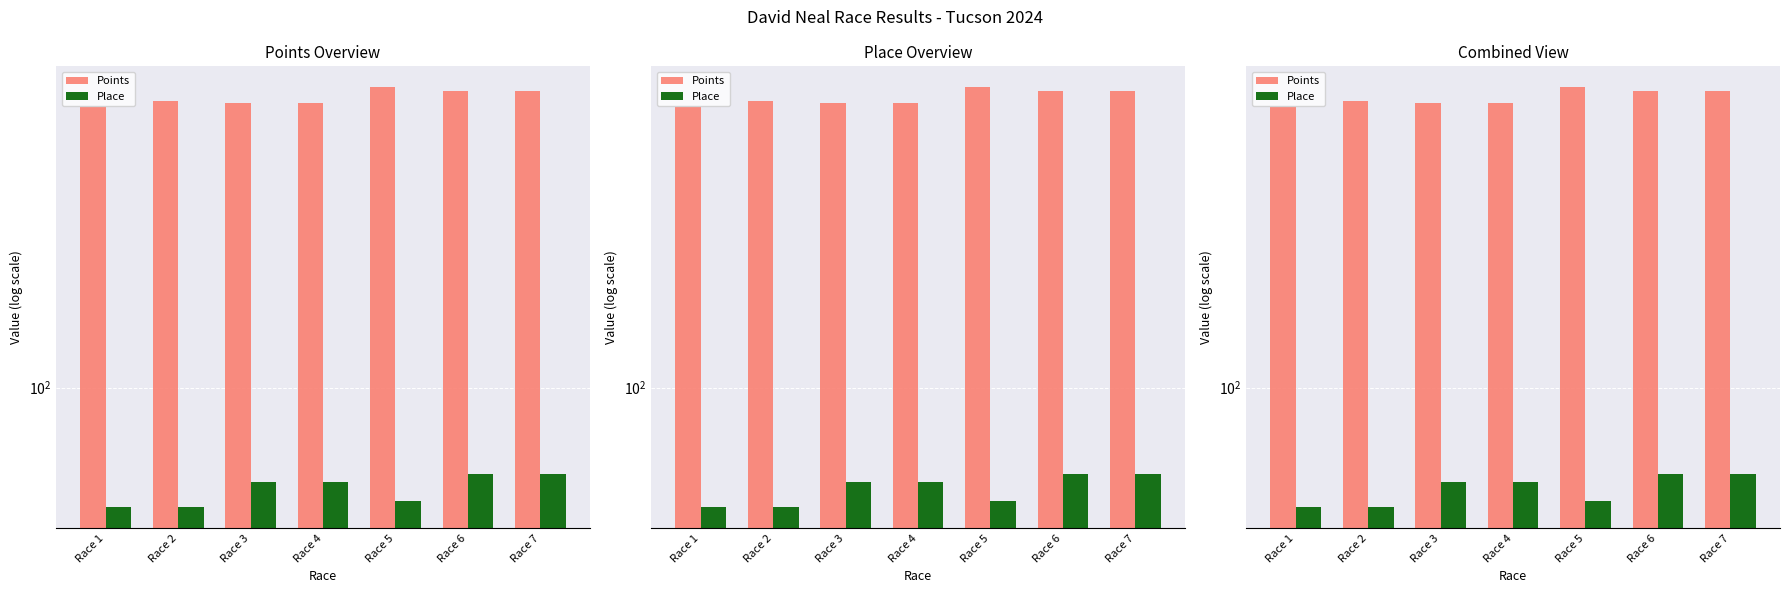

What is the value of the Place bar at the 7th from the left?

59.0